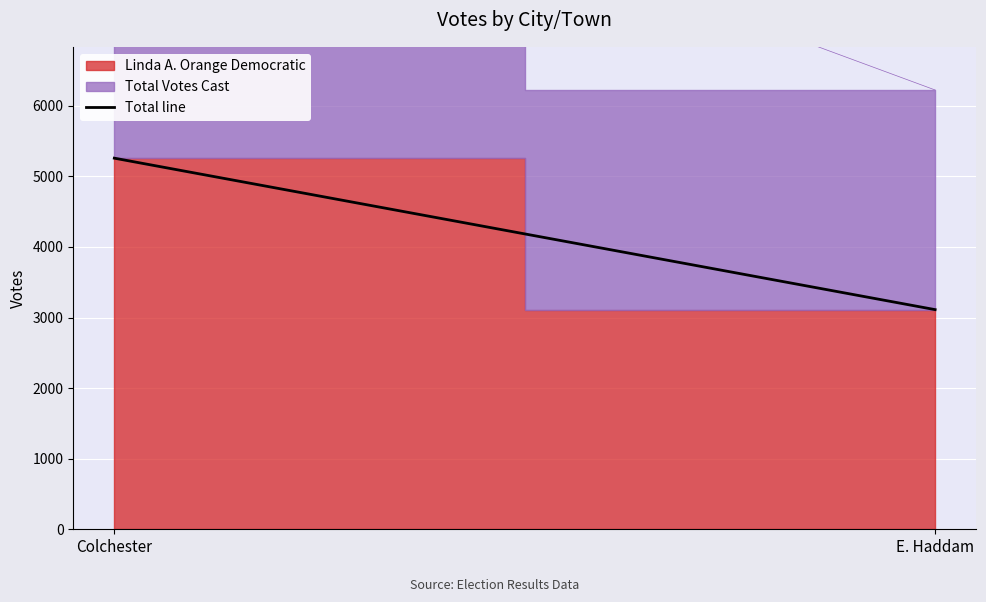

What is the change in value from Colchester to E. Haddam?

-2146